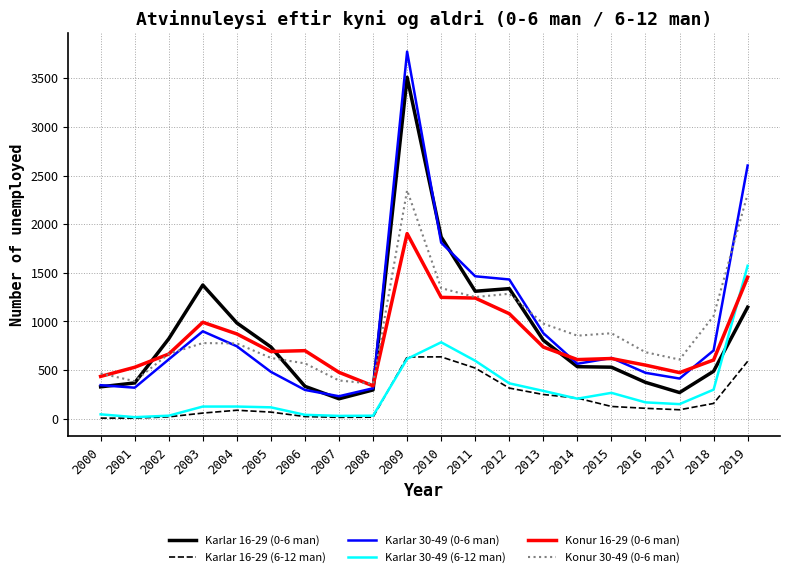

Where does the Karlar 16-29 (6-12 man) series first go above 107?

2009